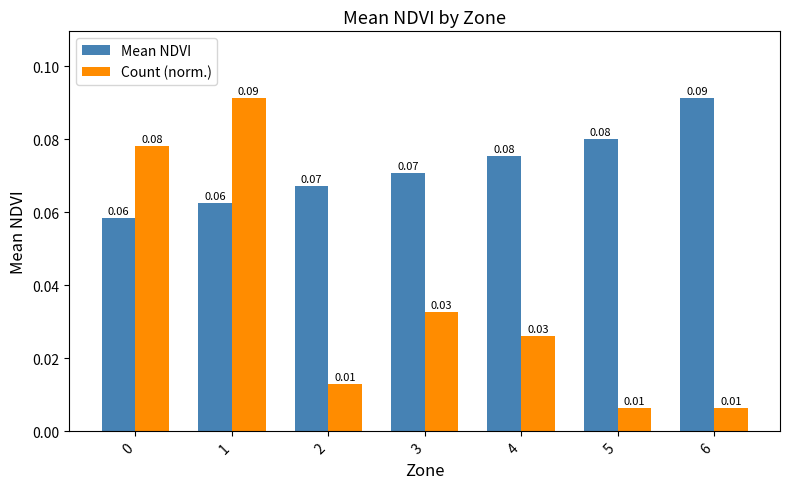

Does the chart contain stacked bars?

No